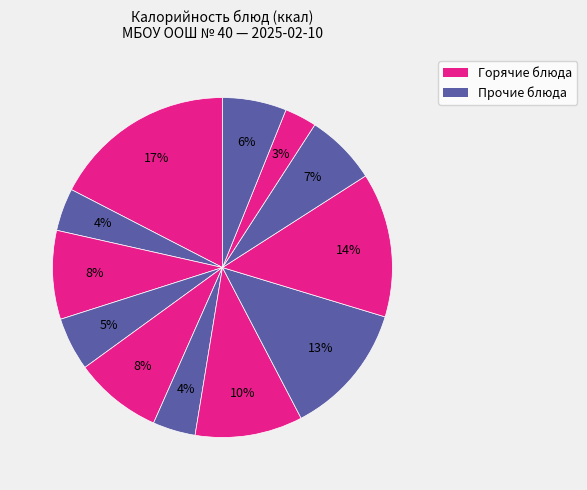

Count the number of slices in the pie.

12